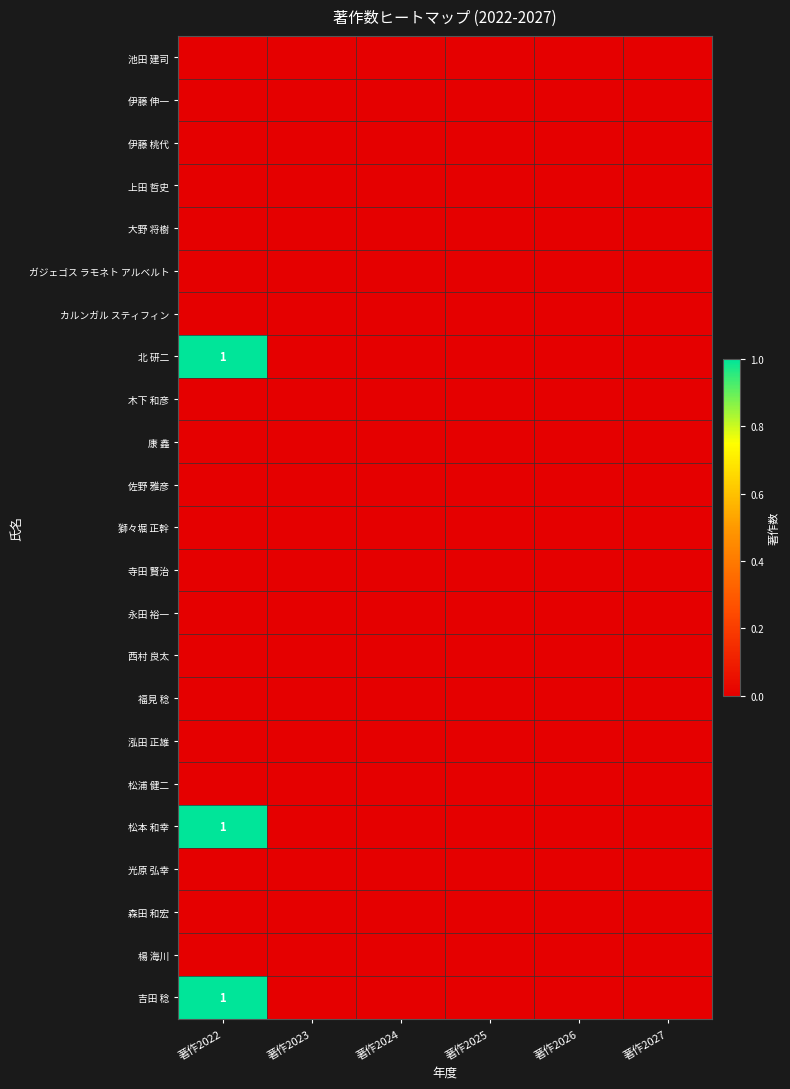

The value of 松本 和幸 at 著作2022 is 1. True or false?

True